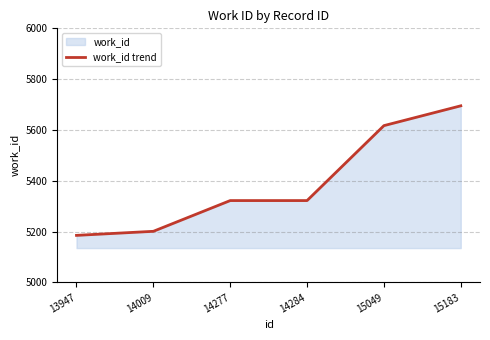

Which label corresponds to the smallest value in the chart?

13947